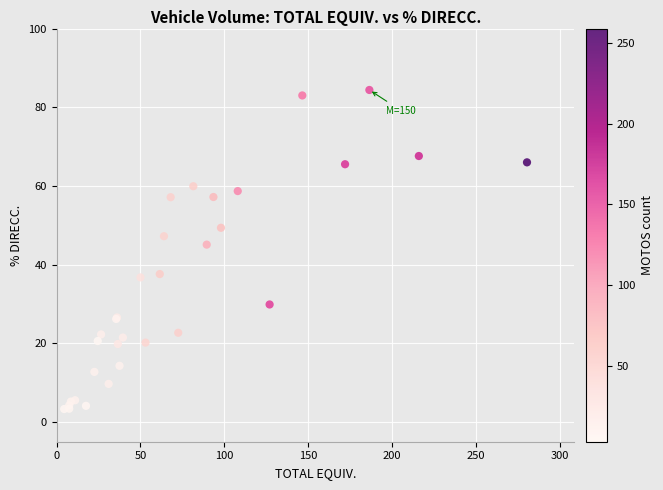

What Y value in the scatter plot is closest to 43?

45.1